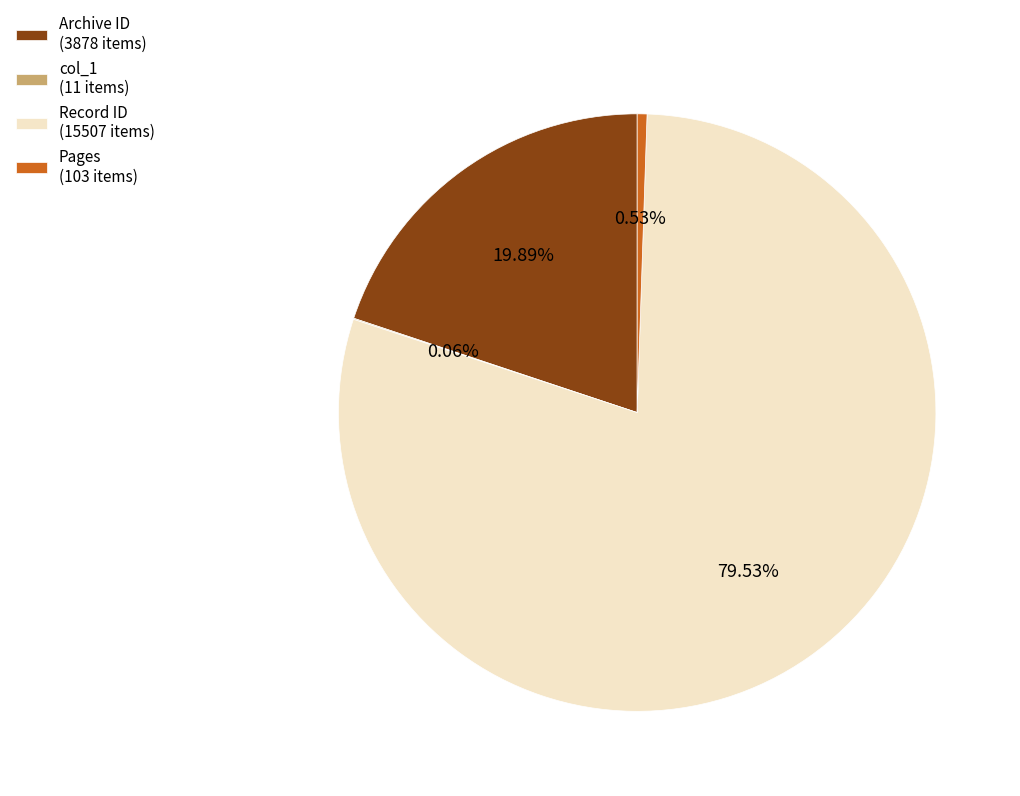

What is the ratio of the value at Record ID (15507 items) to the value at Archive ID (3878 items)?

4.0